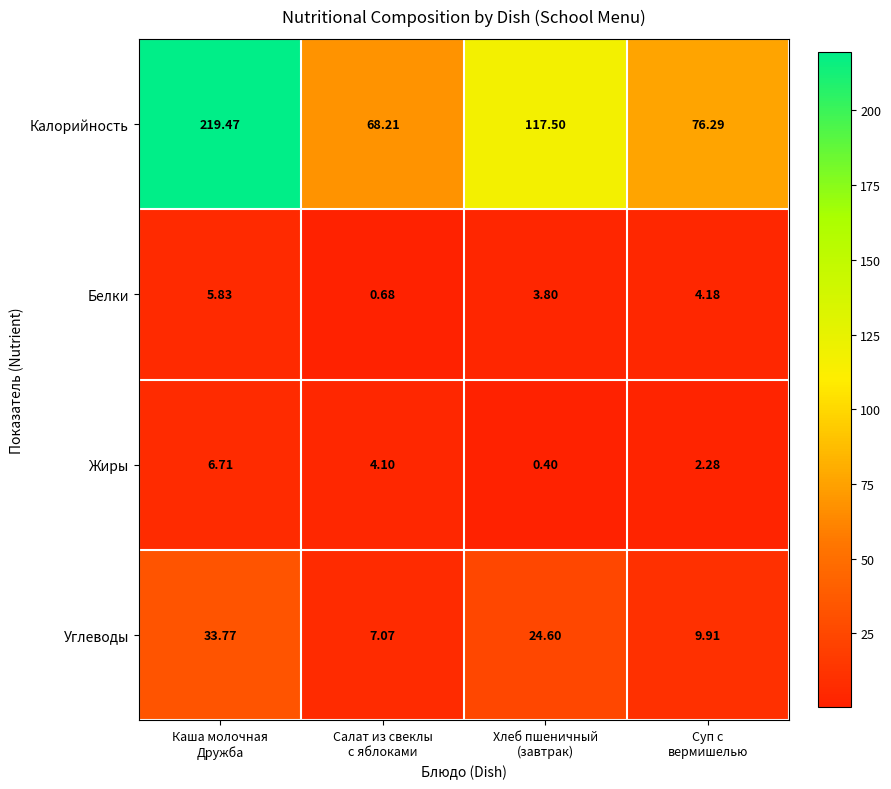

What is the total value across all series at Каша молочная
Дружба?

265.8